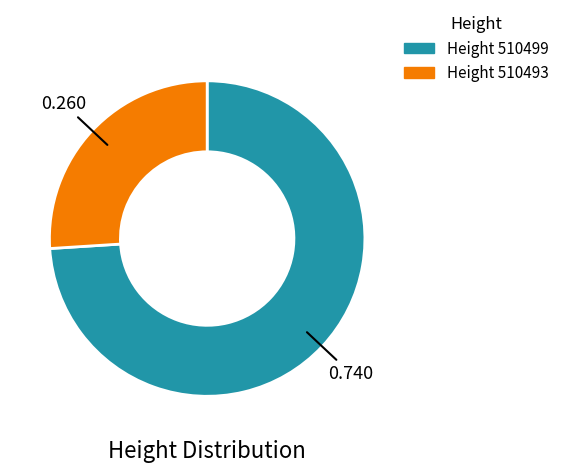

Does any single category account for the majority?

Yes